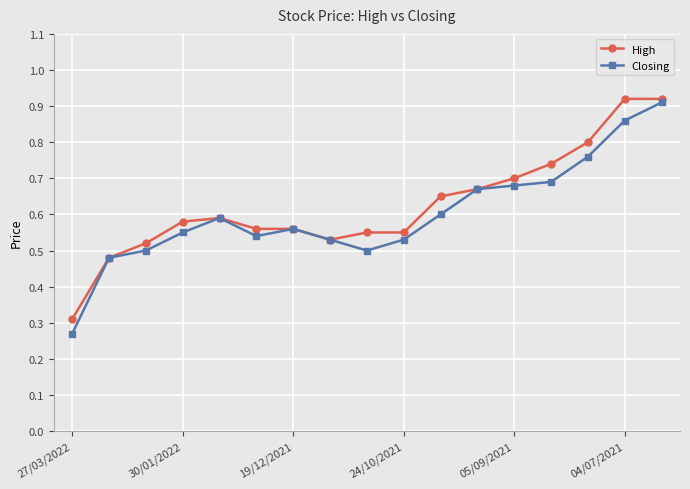

At which label is High closest to 0?

27/03/2022